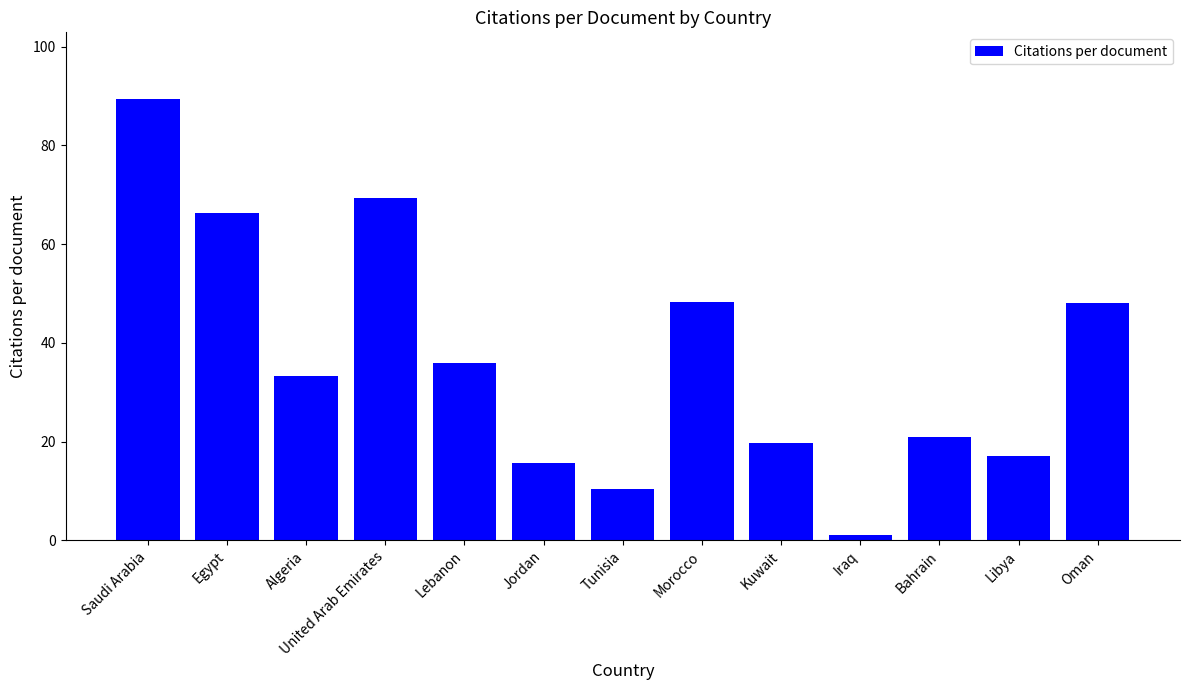

What is the value of the 1st bar from the left?

89.5